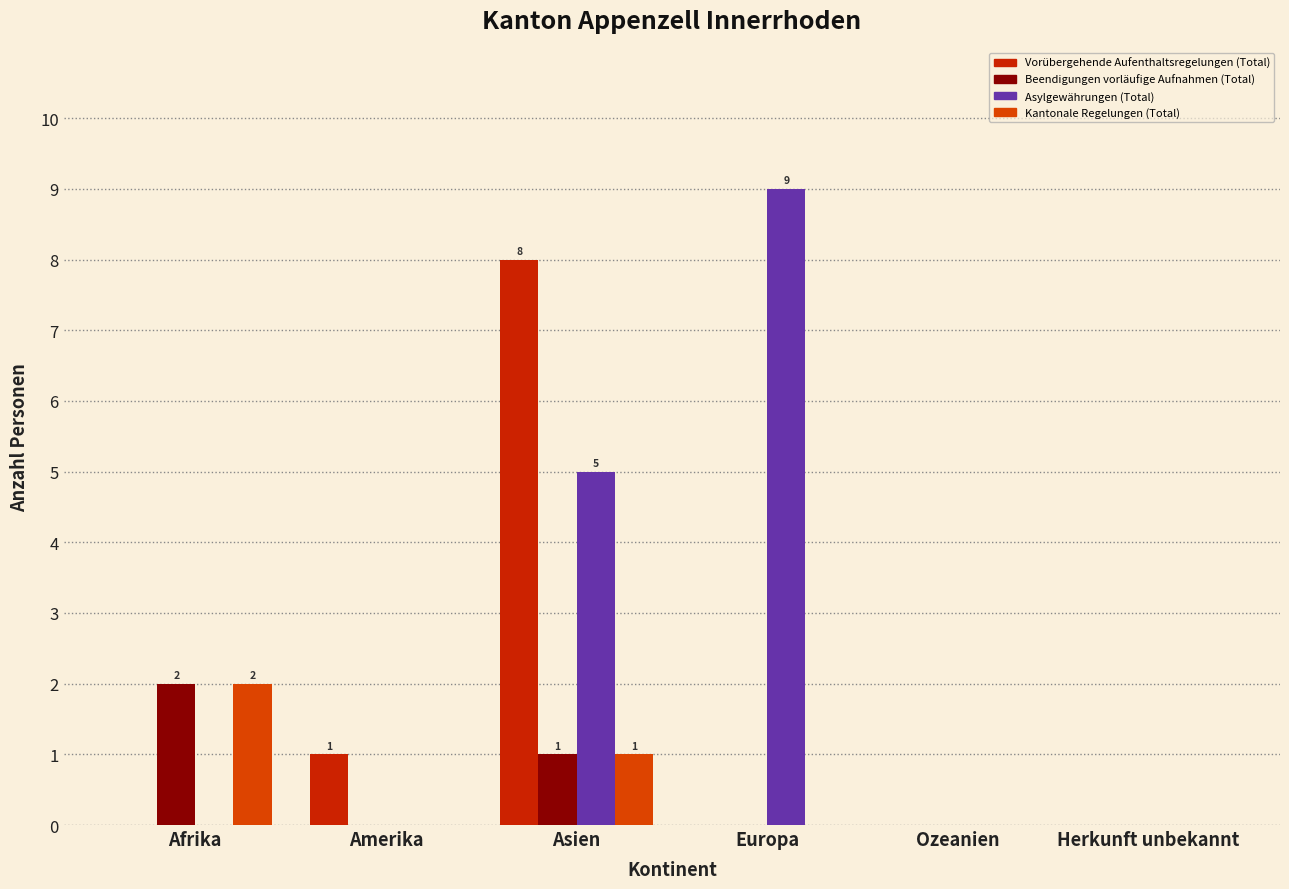

How many distinct data groups are displayed?

4